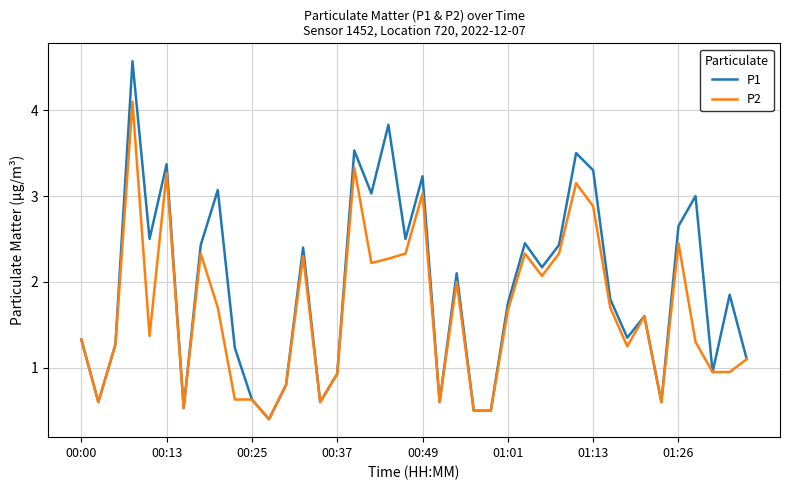

How many values in the P2 series exceed 1?

26